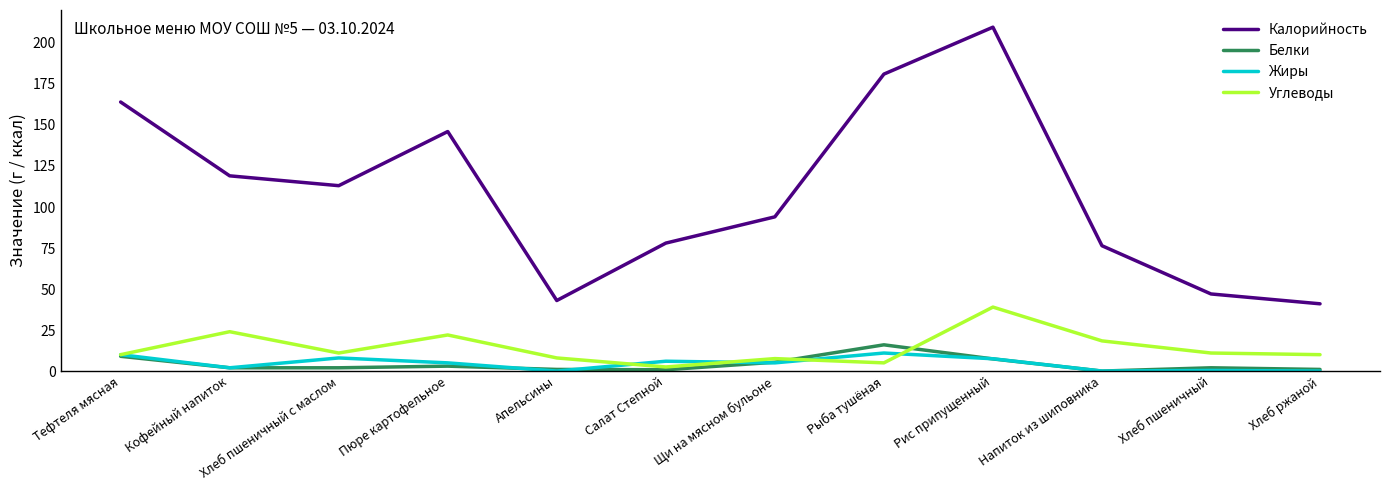

What position from the left is Щи на мясном бульоне?

7